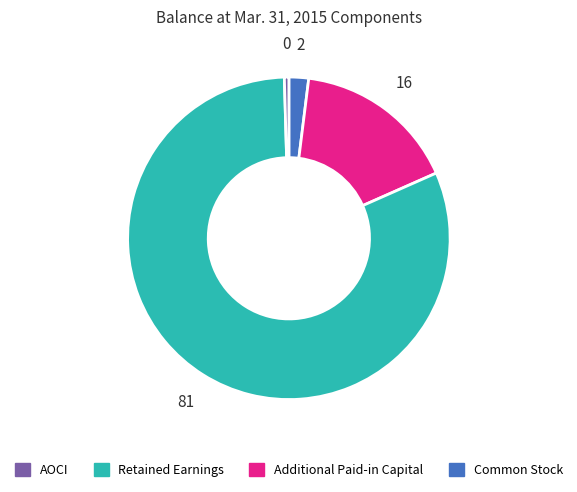

Does any single category account for the majority?

Yes